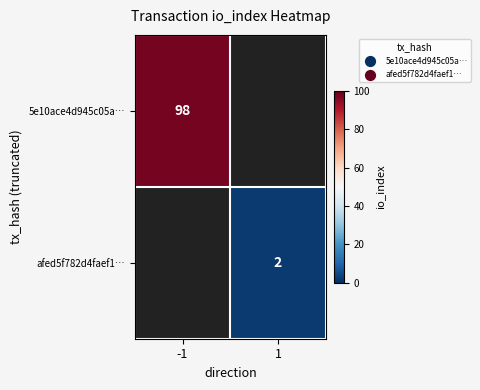

At which category does the chart reach its minimum across all series?

1